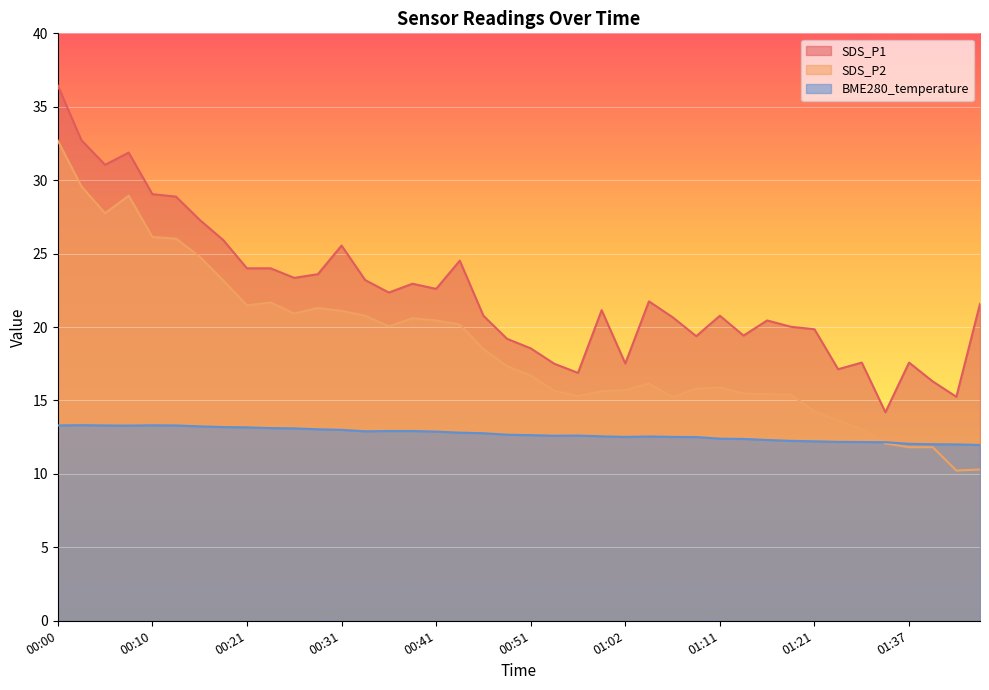

How many lines are shown in the chart?

3